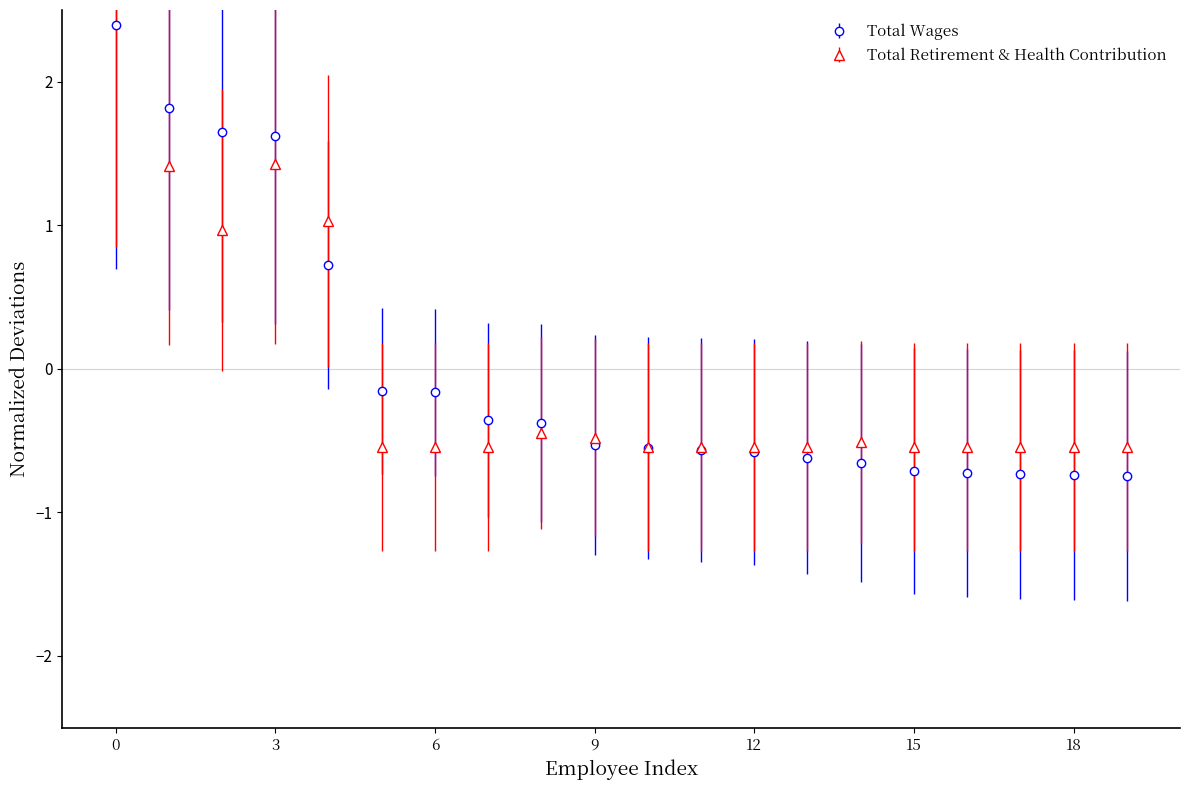

True or false: Total Wages has more than 0 interior local peaks.

False